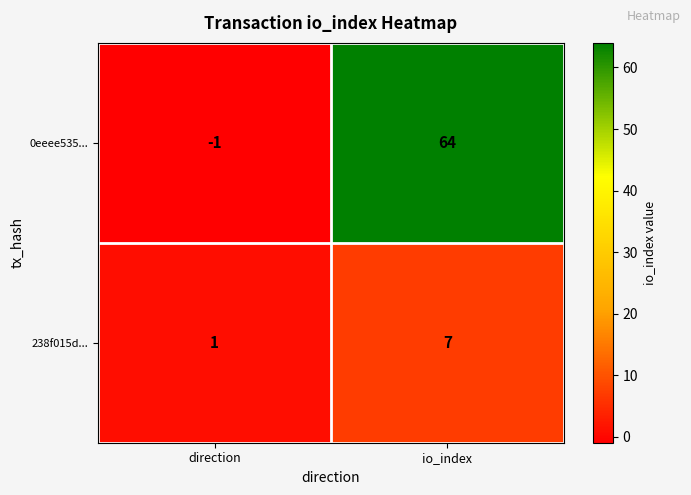

Count the number of data series in this chart.

2